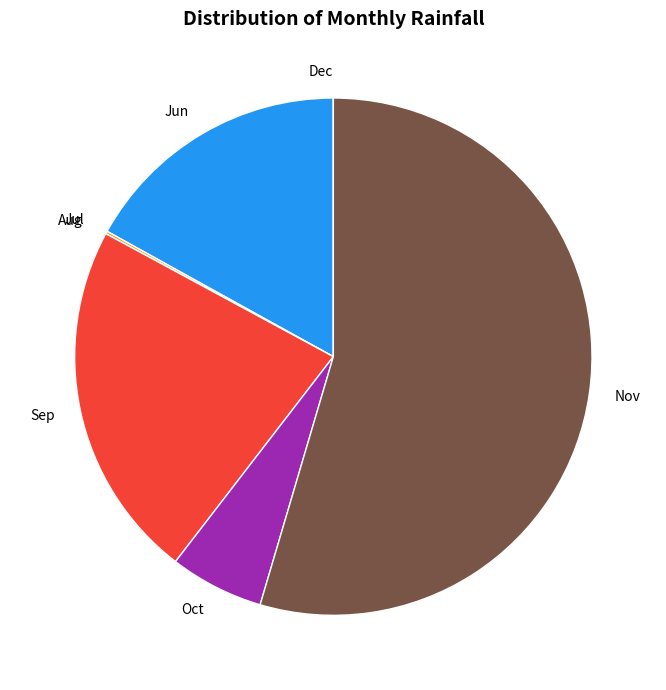

Is there any slice that represents more than half of the pie?

Yes